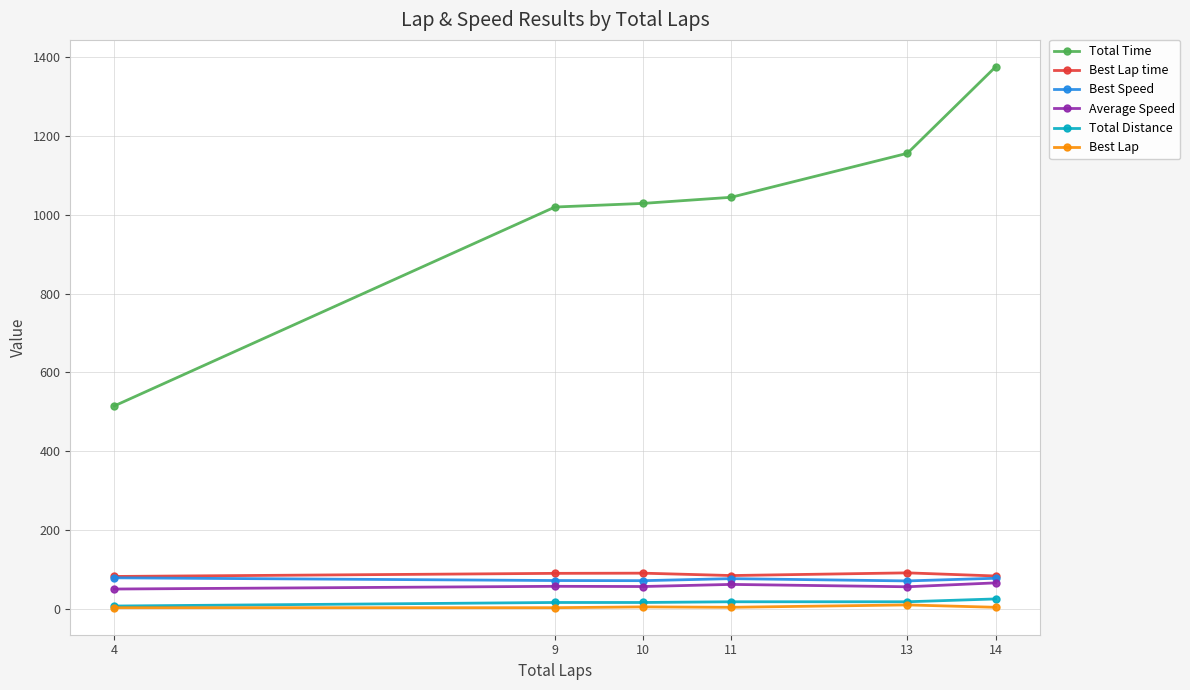

True or false: Best Speed and Total Distance cross at least once.

False